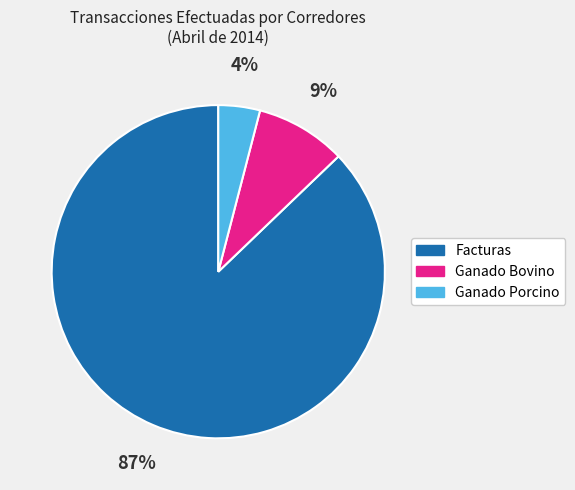

Which has a higher value, Ganado Porcino or Ganado Bovino?

Ganado Bovino